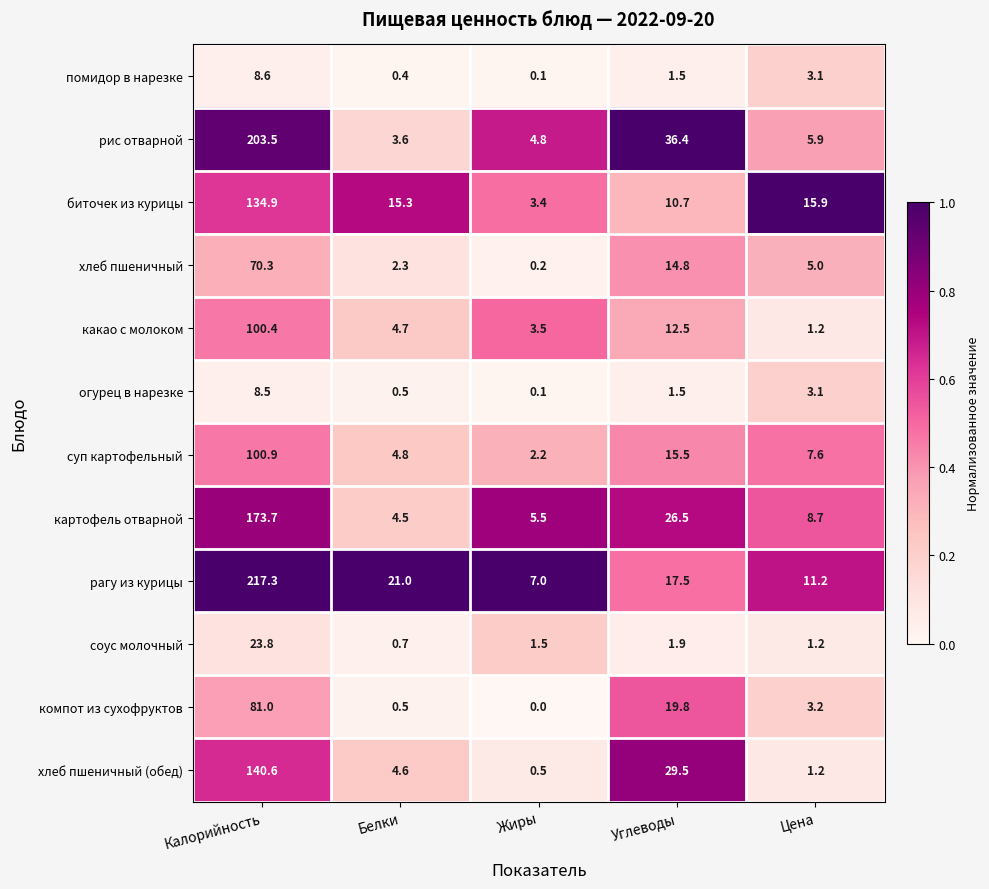

Rank the series at Калорийность from highest to lowest value.

рагу из курицы, рис отварной, картофель отварной, хлеб пшеничный (обед), биточек из курицы, суп картофельный, какао с молоком, компот из сухофруктов, хлеб пшеничный, соус молочный, помидор в нарезке, огурец в нарезке